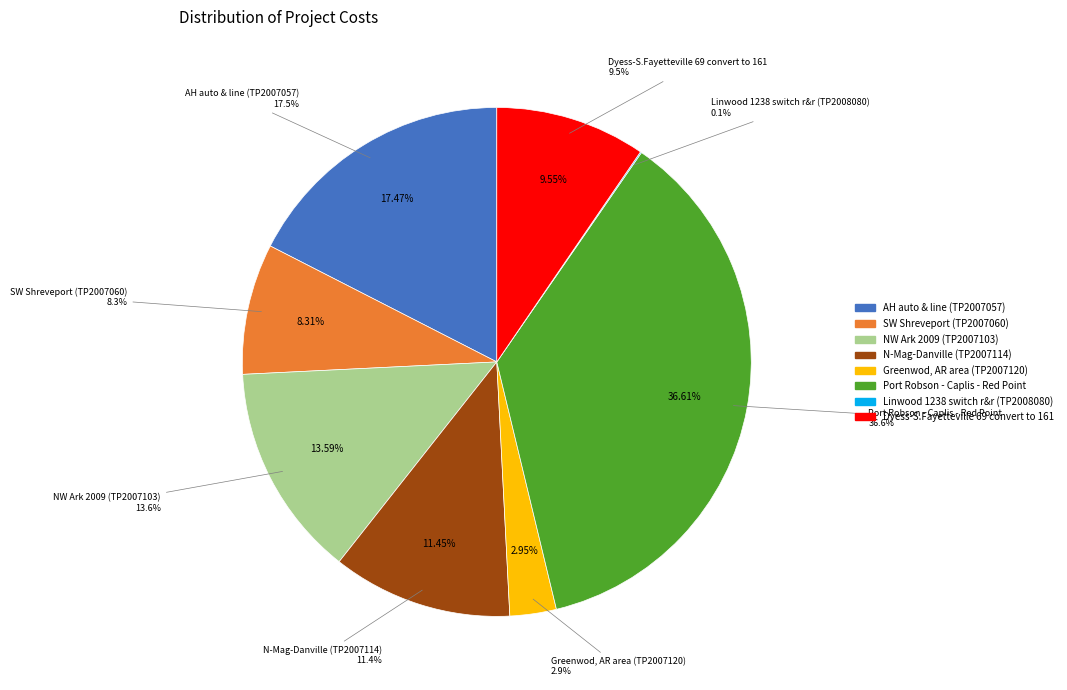

Is there any slice that represents more than half of the pie?

No